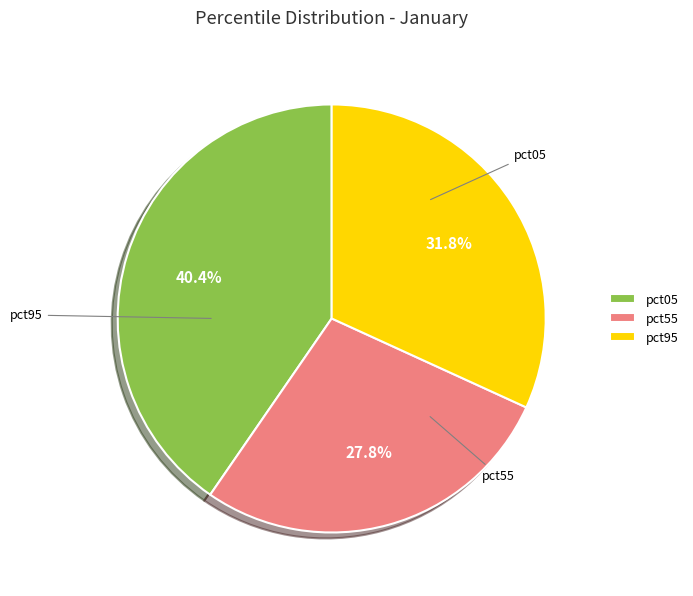

Which slice is the largest?

pct05